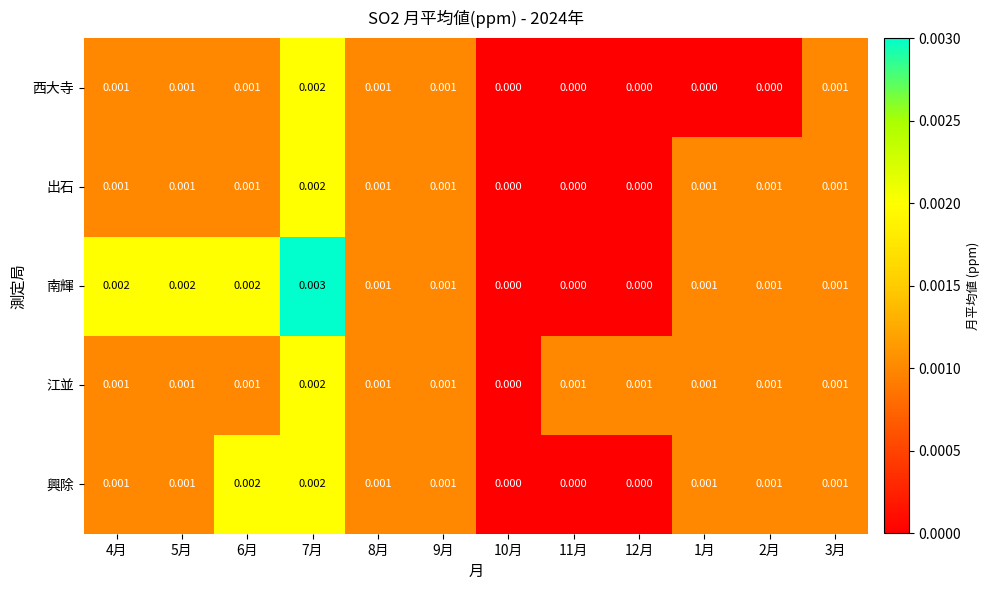

Which series has the largest range (max minus min)?

南輝